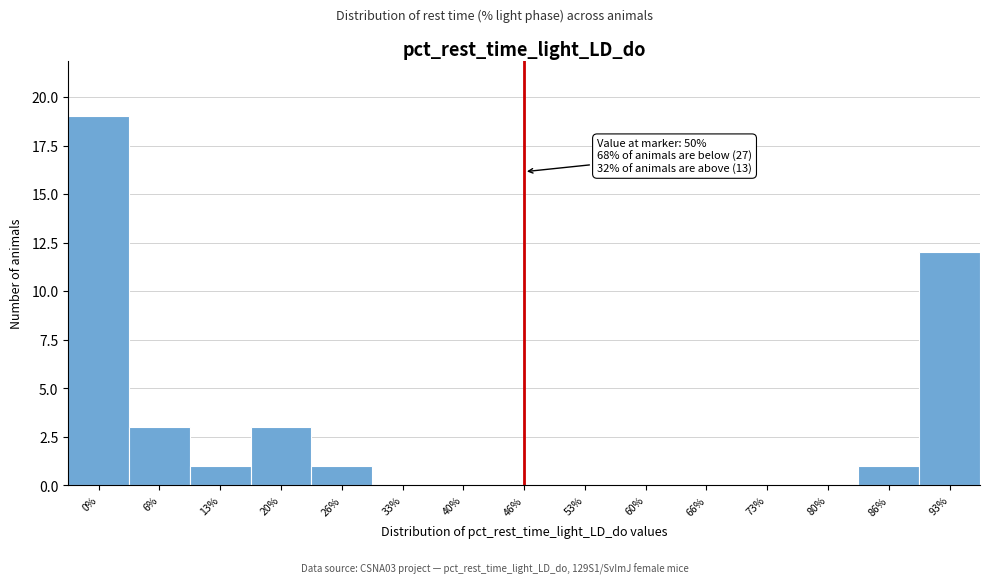

Reading right to left, what are all the values shown in this chart?

93%=12	86%=1	80%=0	73%=0	66%=0	60%=0	53%=0	46%=0	40%=0	33%=0	26%=1	20%=3	13%=1	6%=3	0%=19